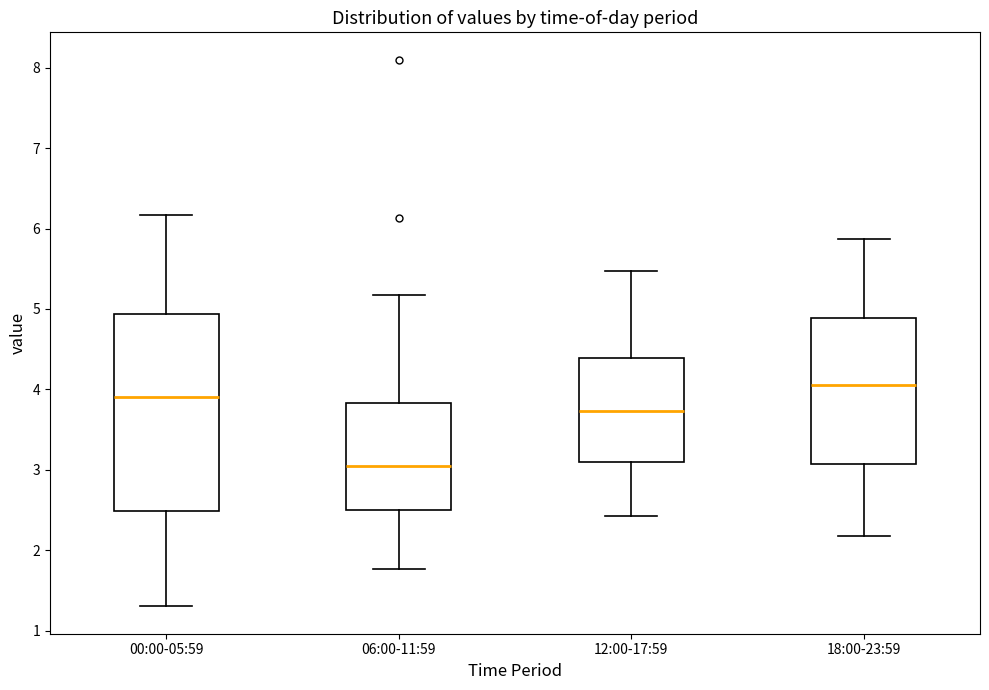

Which box is the tallest, from its lower edge to its upper edge?

00:00-05:59